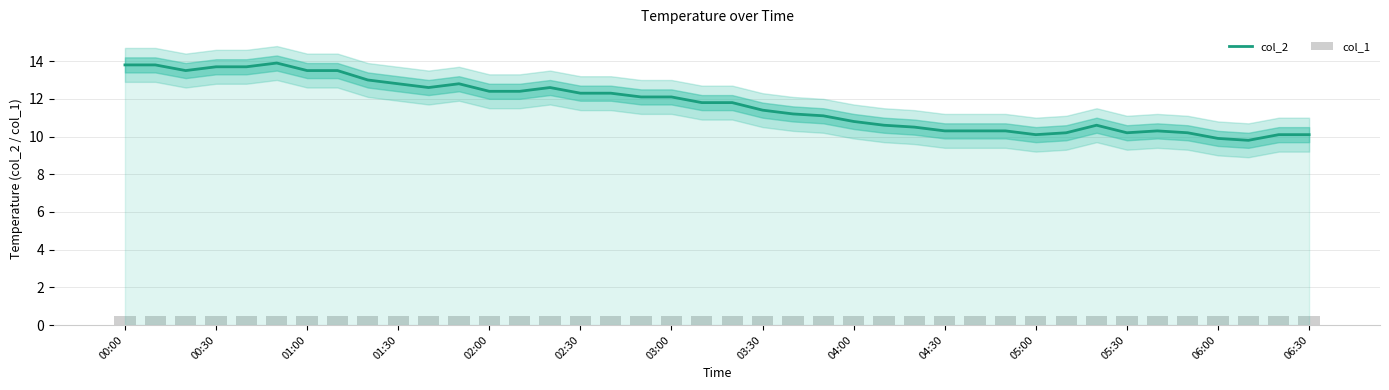

The col_2 series shows 12.8 at 01:30. True or false?

True